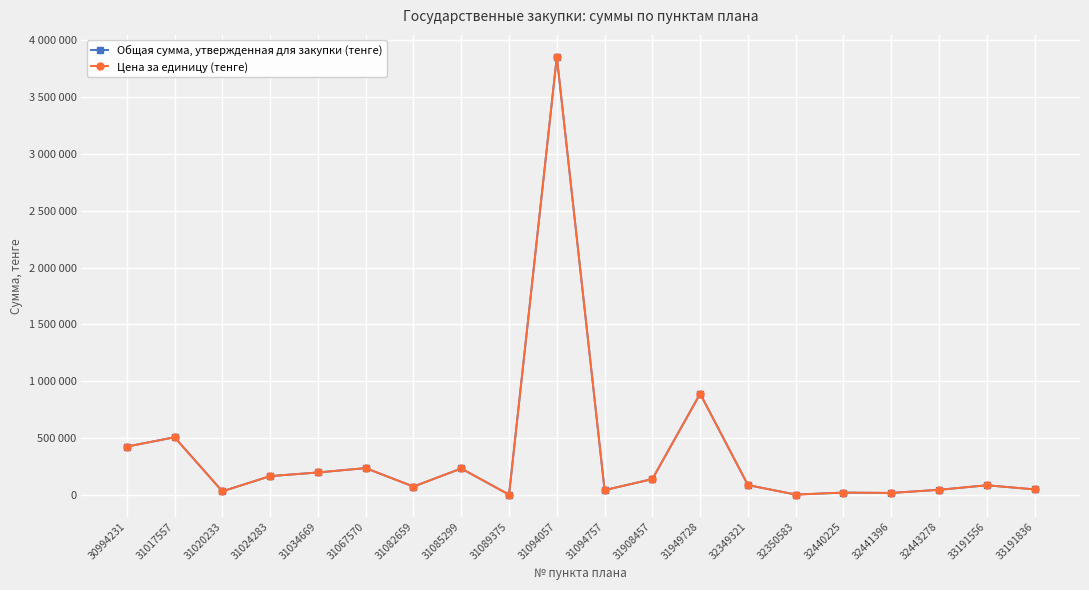

Is it true that Цена за единицу (тенге) equals 223390.6 at 31908457?

False